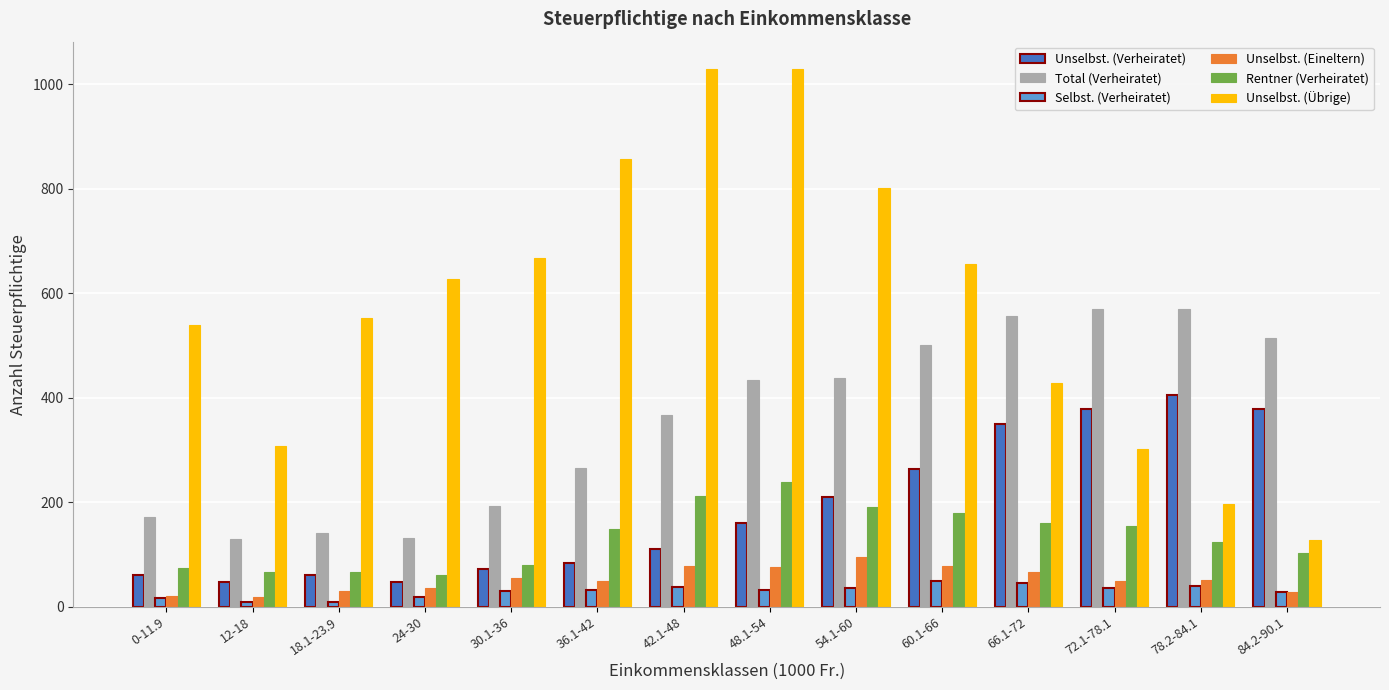

What are all the series names shown in the legend?

Unselbst. (Verheiratet), Total (Verheiratet), Selbst. (Verheiratet), Unselbst. (Eineltern), Rentner (Verheiratet), Unselbst. (Übrige)